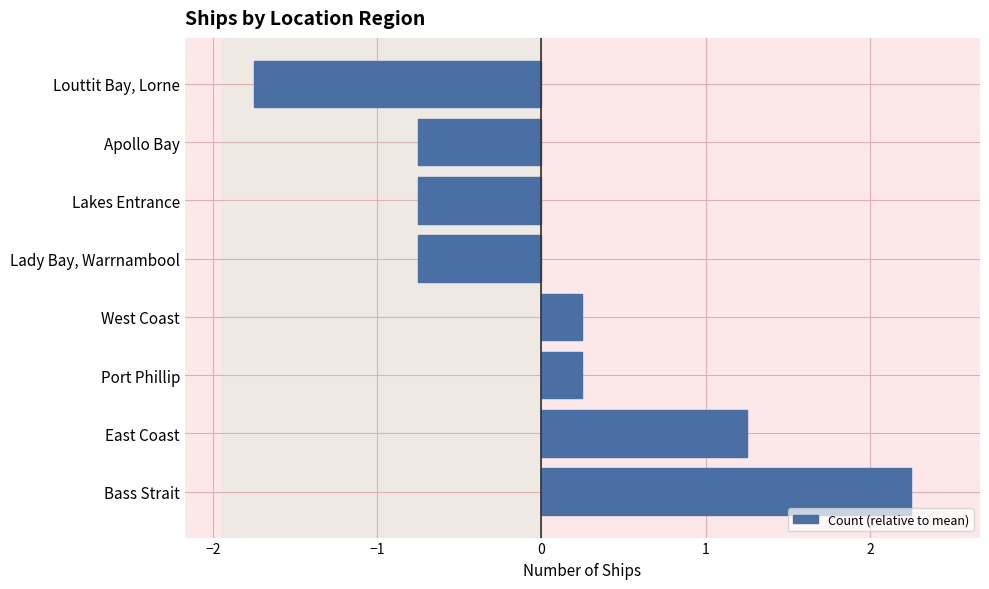

What is the difference between the values at East Coast and Lakes Entrance?

2.0